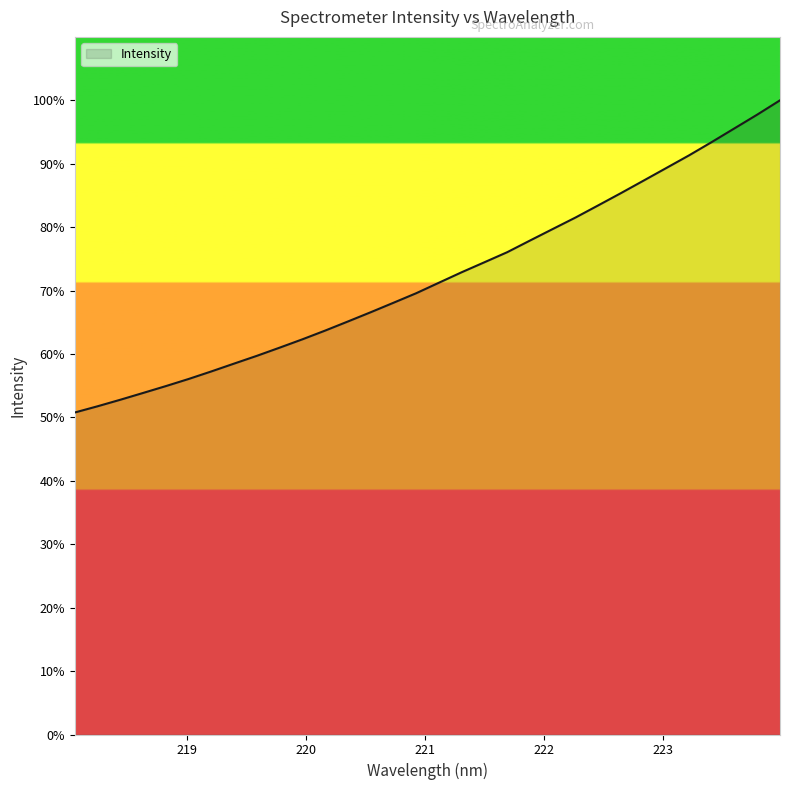

What is the greatest value displayed?

100.0